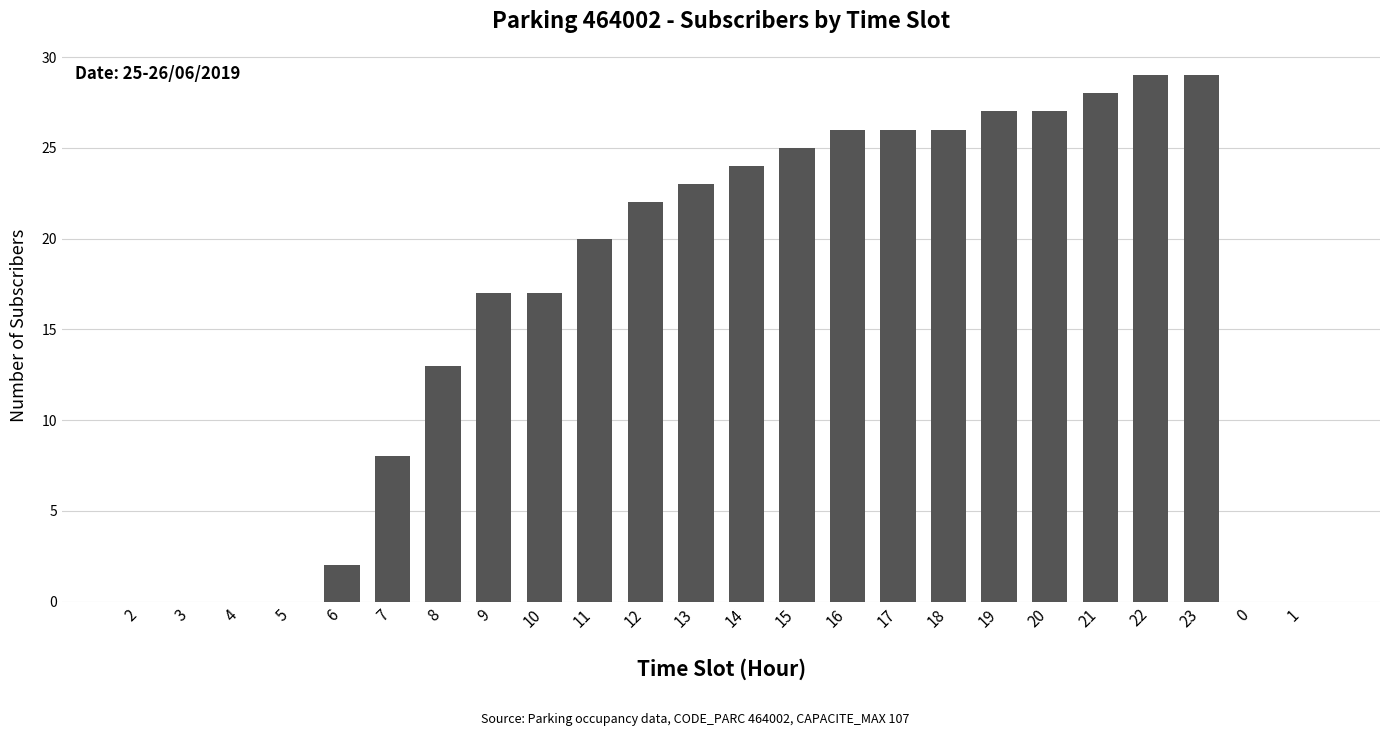

What is the average value?

16